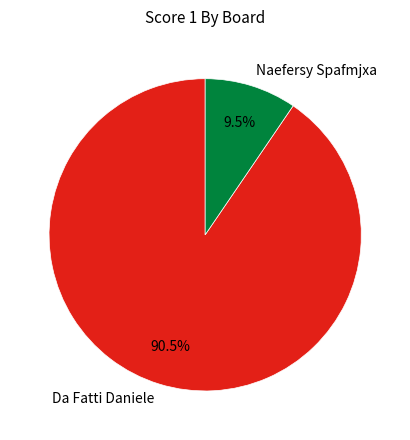

Which has a higher value, Naefersy Spafmjxa or Da Fatti Daniele?

Da Fatti Daniele